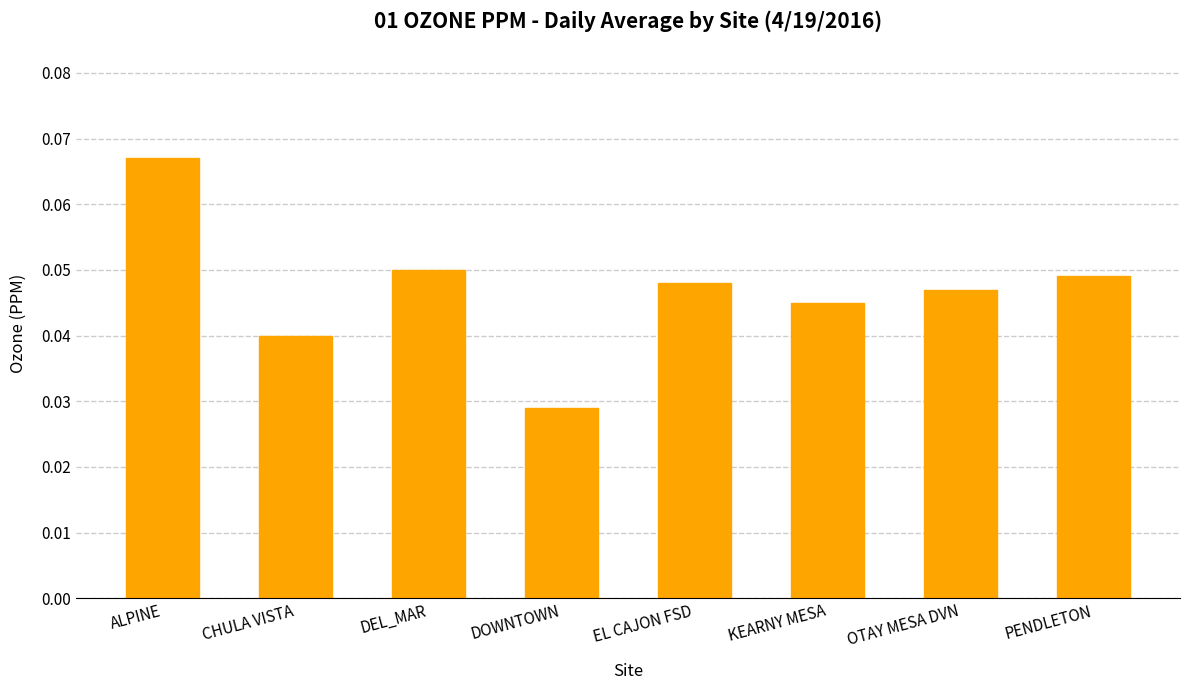

How many bars are there in total?

8